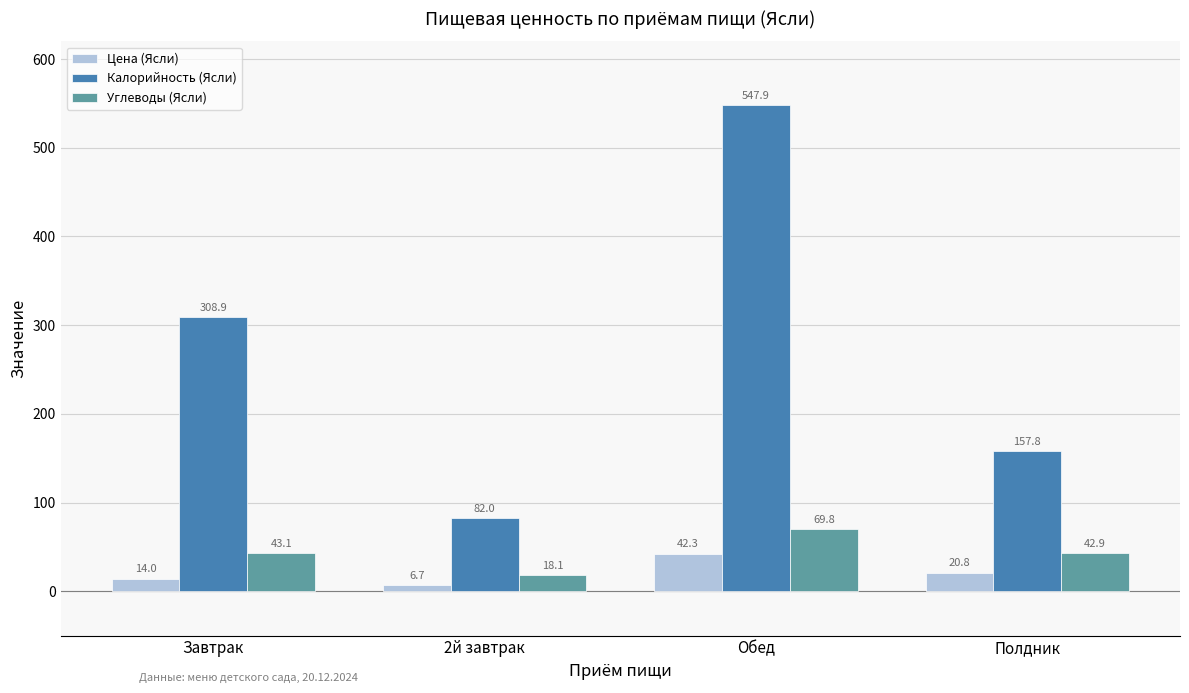

At which category is the sum across all series the highest?

Обед